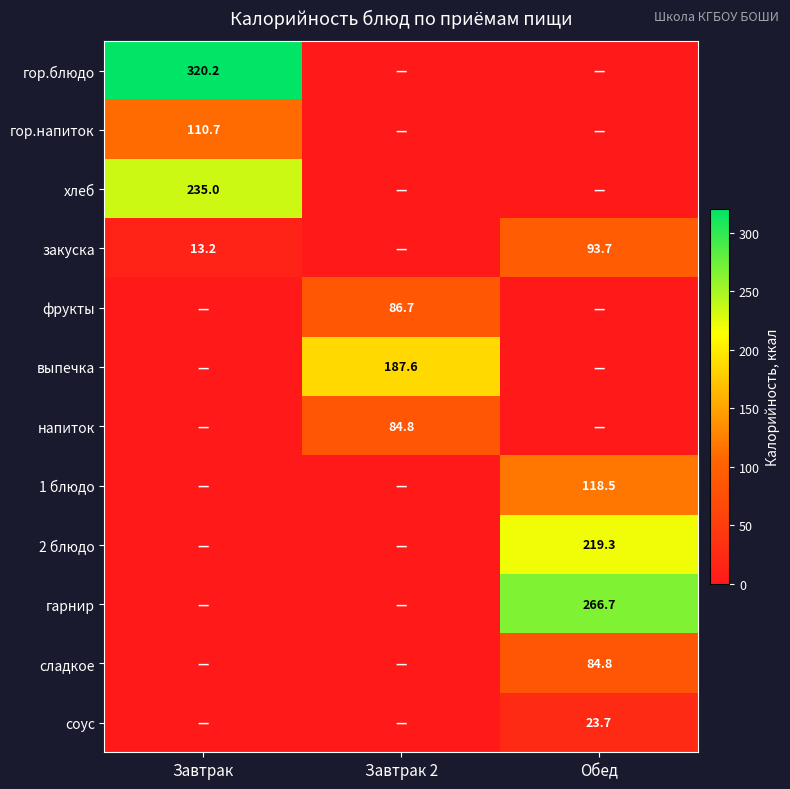

True or false: фрукты has a value of 86.7 at Завтрак 2.

True